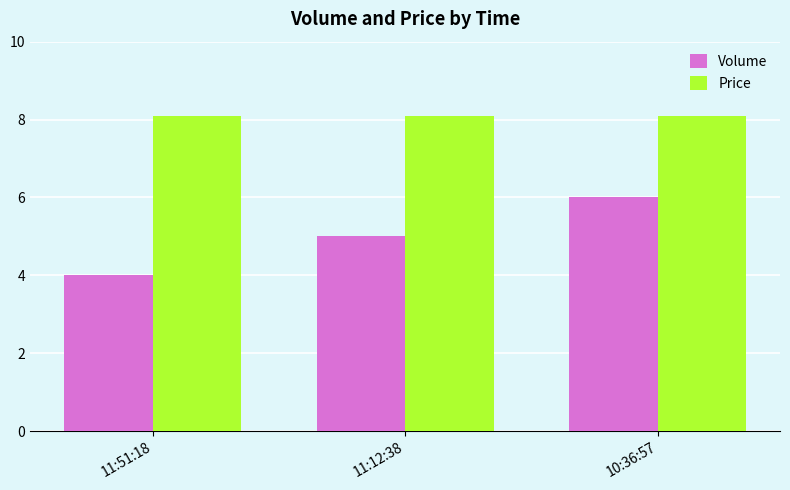

List the series in order of their overall mean, lowest first.

Volume, Price